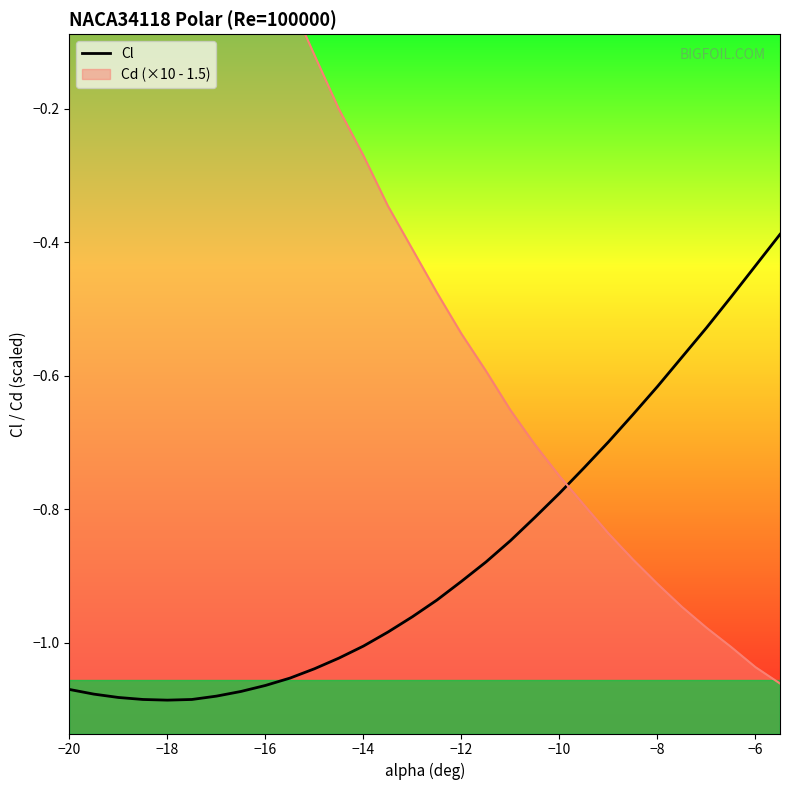

What is the difference between the maximum and minimum values?

0.7